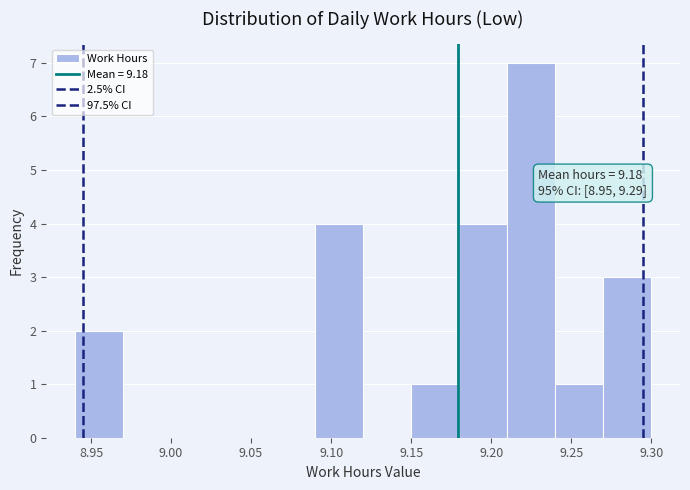

Which range on the x-axis has the tallest bar?

9.21 to 9.24